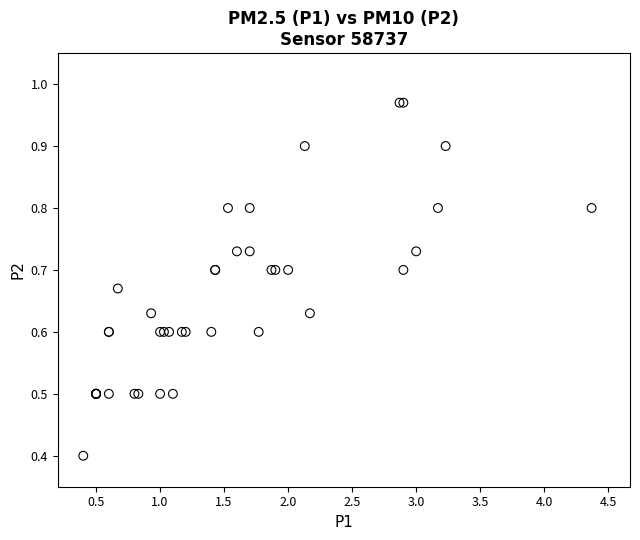

What Y value in the scatter plot is closest to 0?

0.4